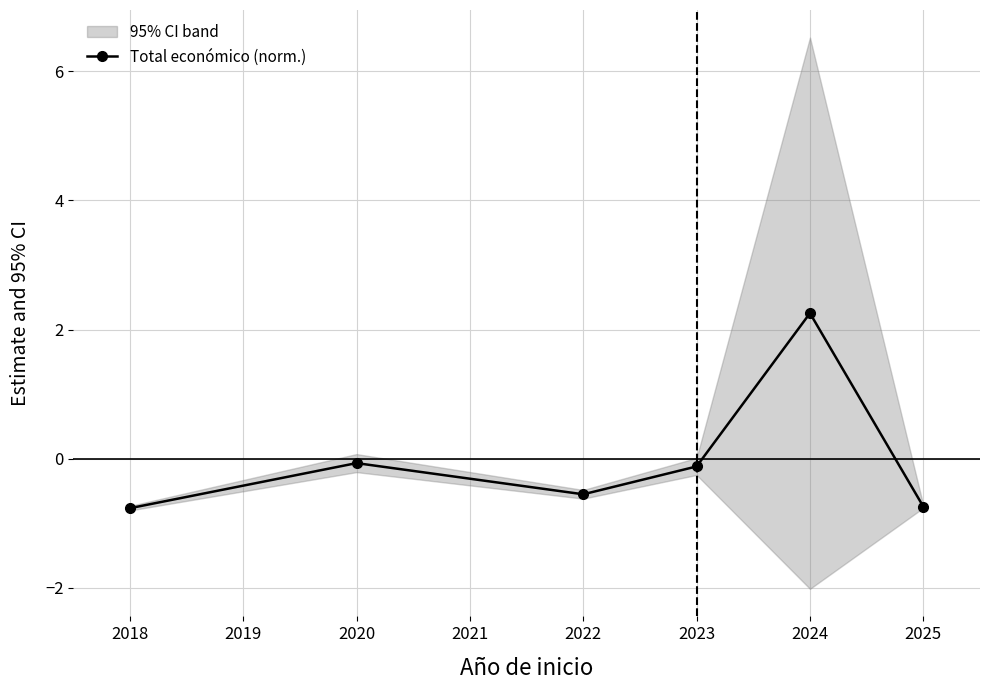

What is the value of the Total económico (norm.) point at the 3rd from the left?

-0.6